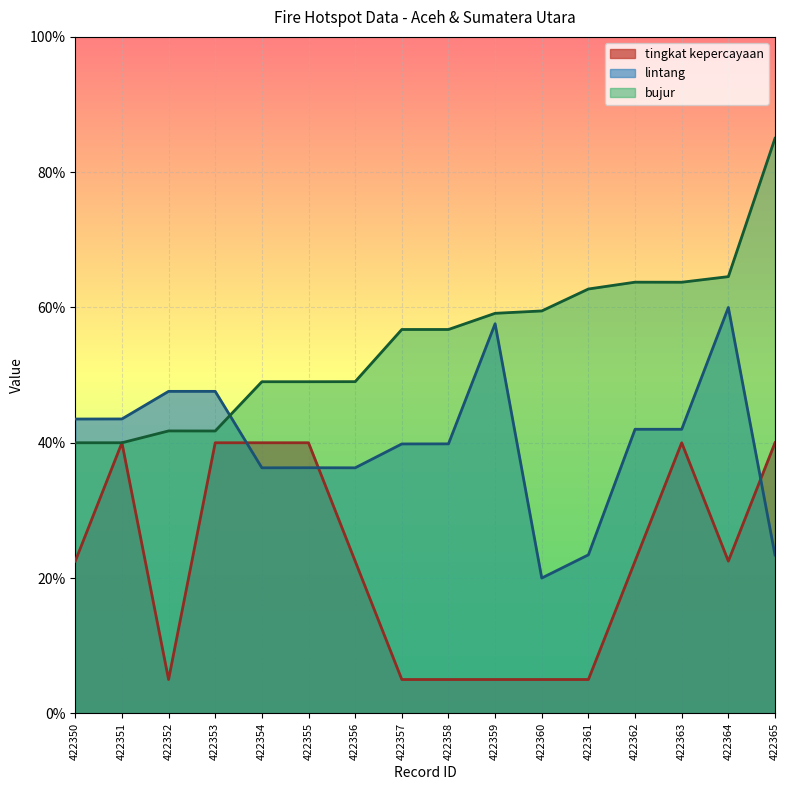

What is the sum of all lintang values?

639.2